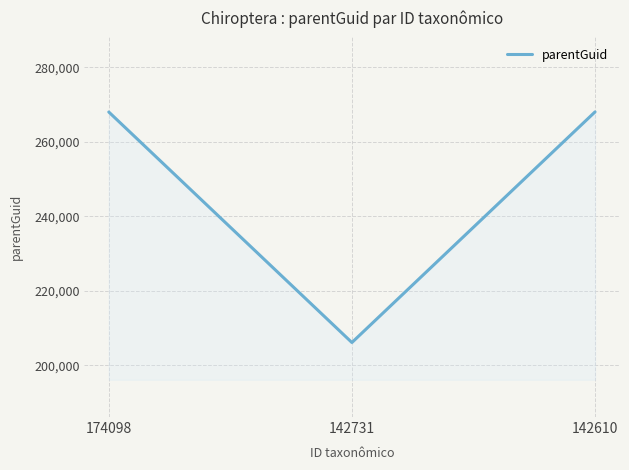

What is the smallest value displayed?

206075